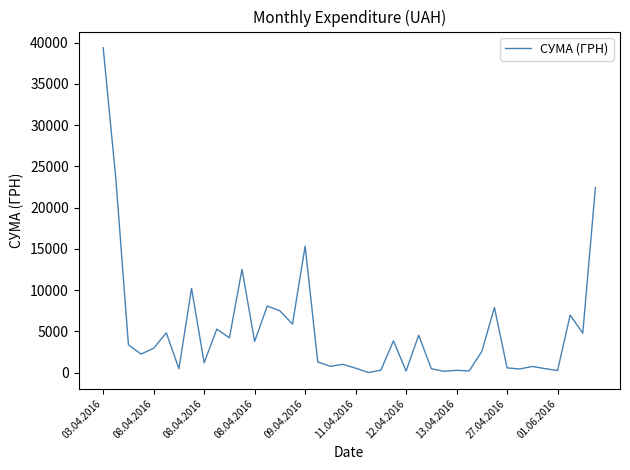

What is the maximum value shown in the chart?

39389.0